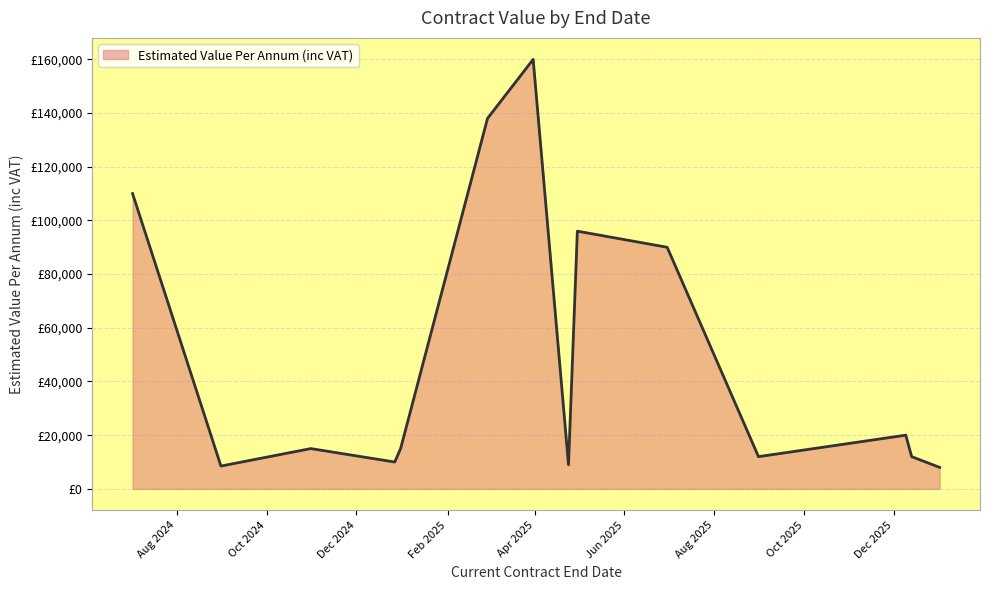

Where does the data first go above 15000?

2024-07-02